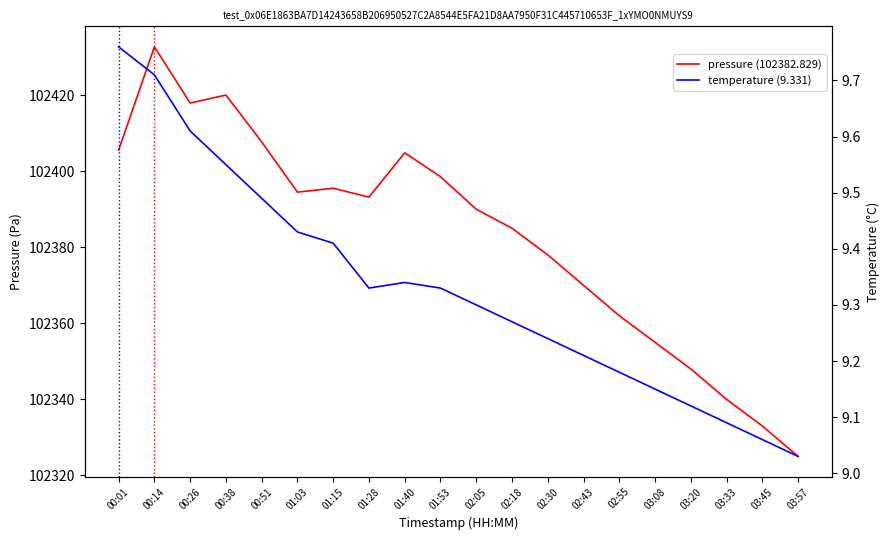

In temperature (9.331), how many points are higher than both neighbors (excluding endpoints)?

1